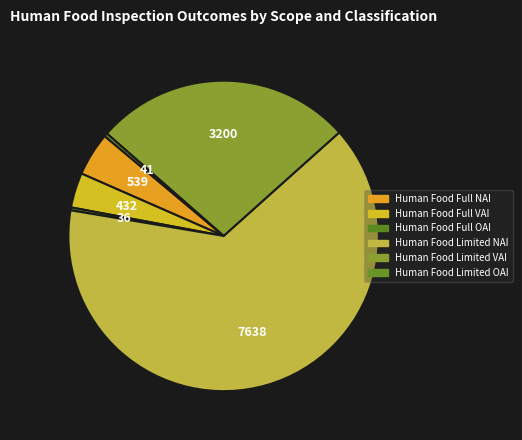

How many segments does this pie chart have?

6